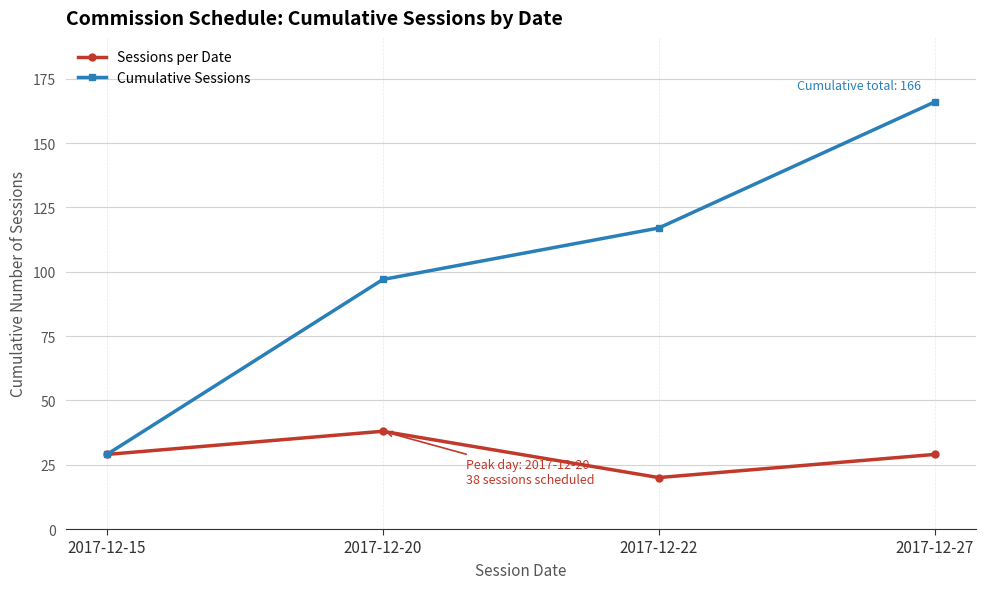

At which category is the sum across all series the highest?

2017-12-27